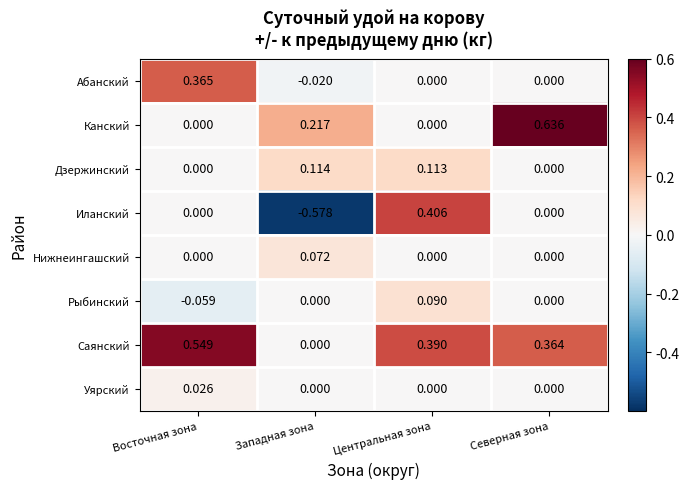

Rank the series by their maximum value, from highest to lowest.

Канский, Саянский, Иланский, Абанский, Дзержинский, Рыбинский, Нижнеингашский, Уярский